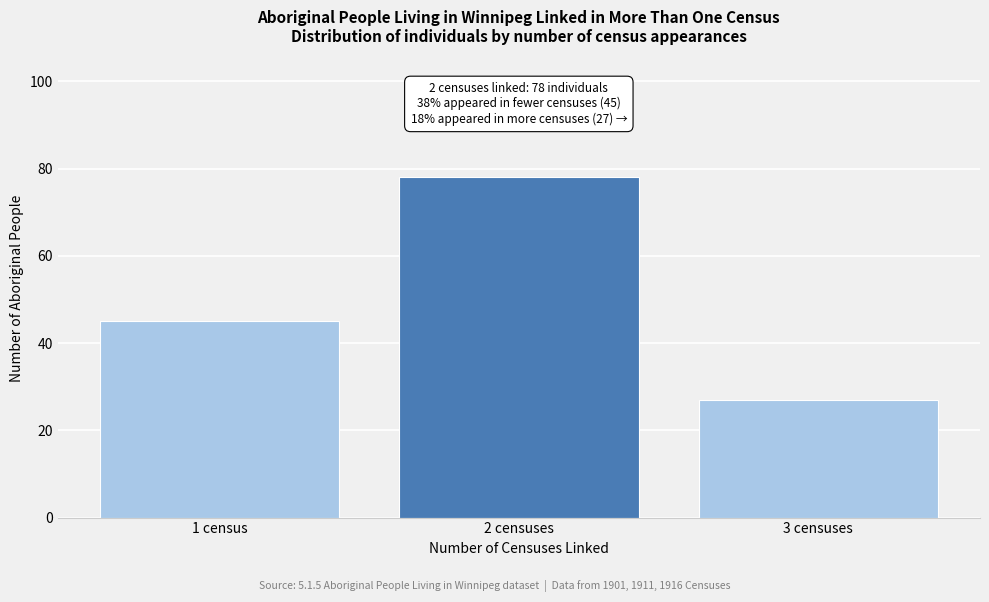

Reading left to right, list all the values displayed in this chart.

45	78	27